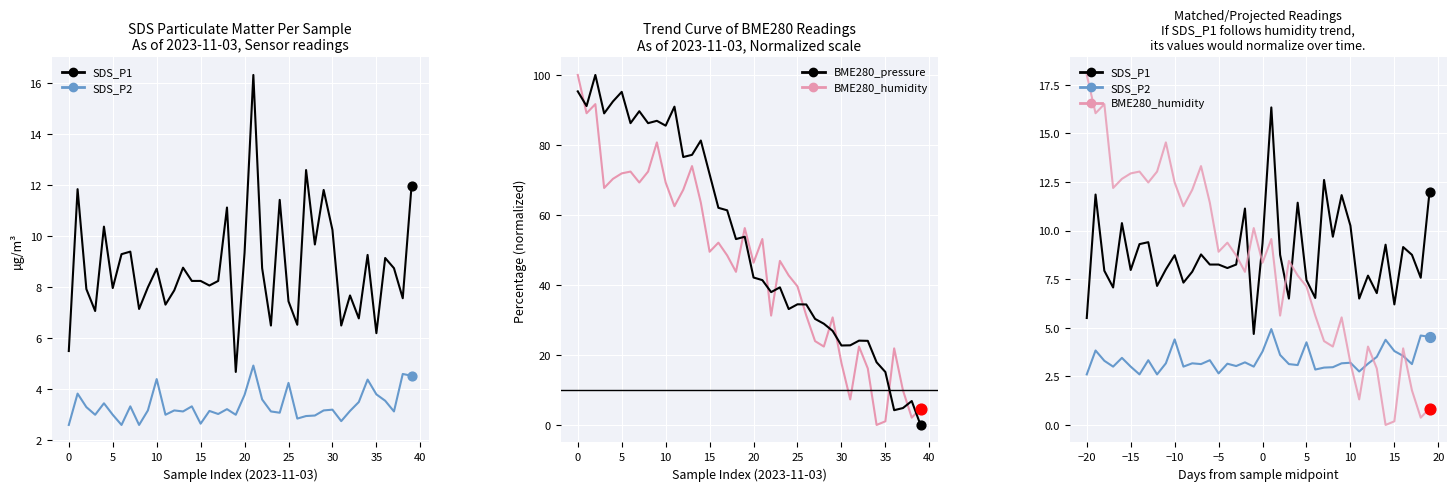

What are all the series names shown in the legend?

SDS_P1, SDS_P2, BME280_humidity, BME280_pressure